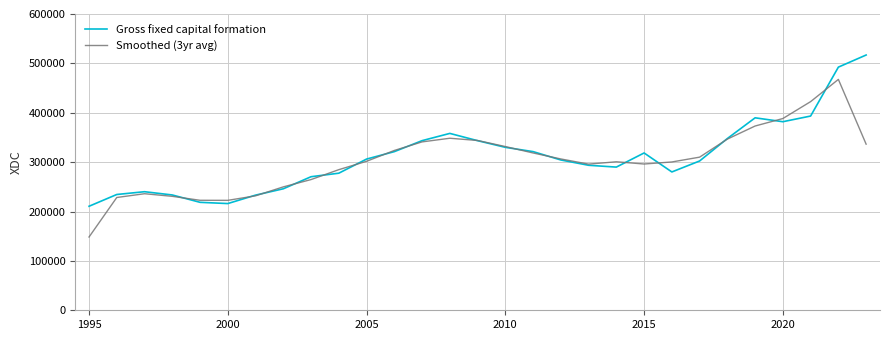

List the series in order of their peak value, highest first.

Gross fixed capital formation, Smoothed (3yr avg)